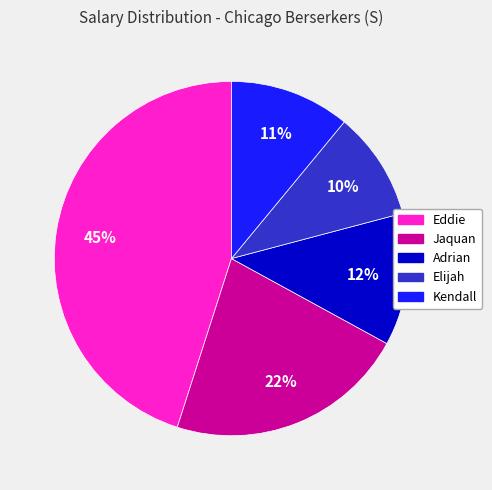

To the nearest percent, what percentage of the pie is Jaquan?

22%